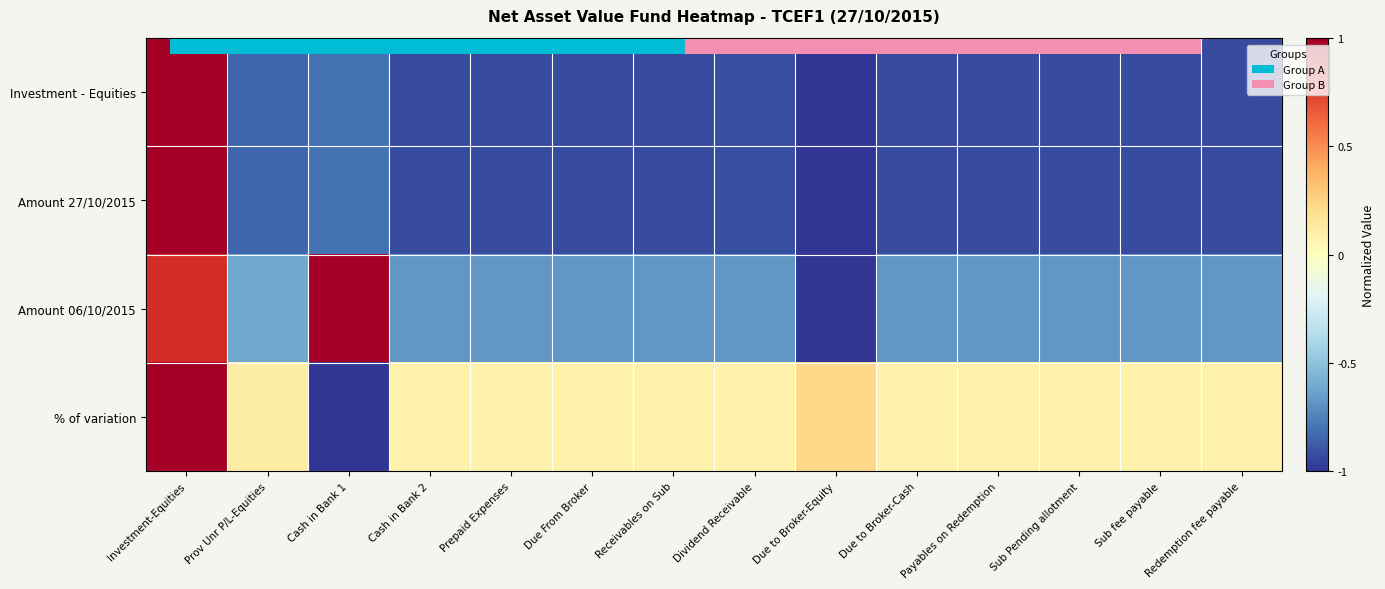

At which category is the sum across all series the highest?

Investment-Equities